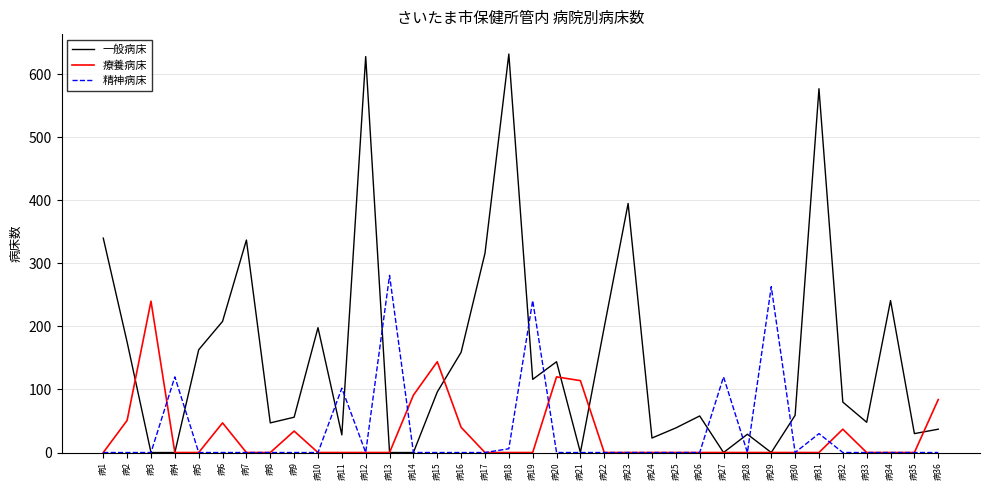

In 一般病床, how many points are higher than both neighbors (excluding endpoints)?

10